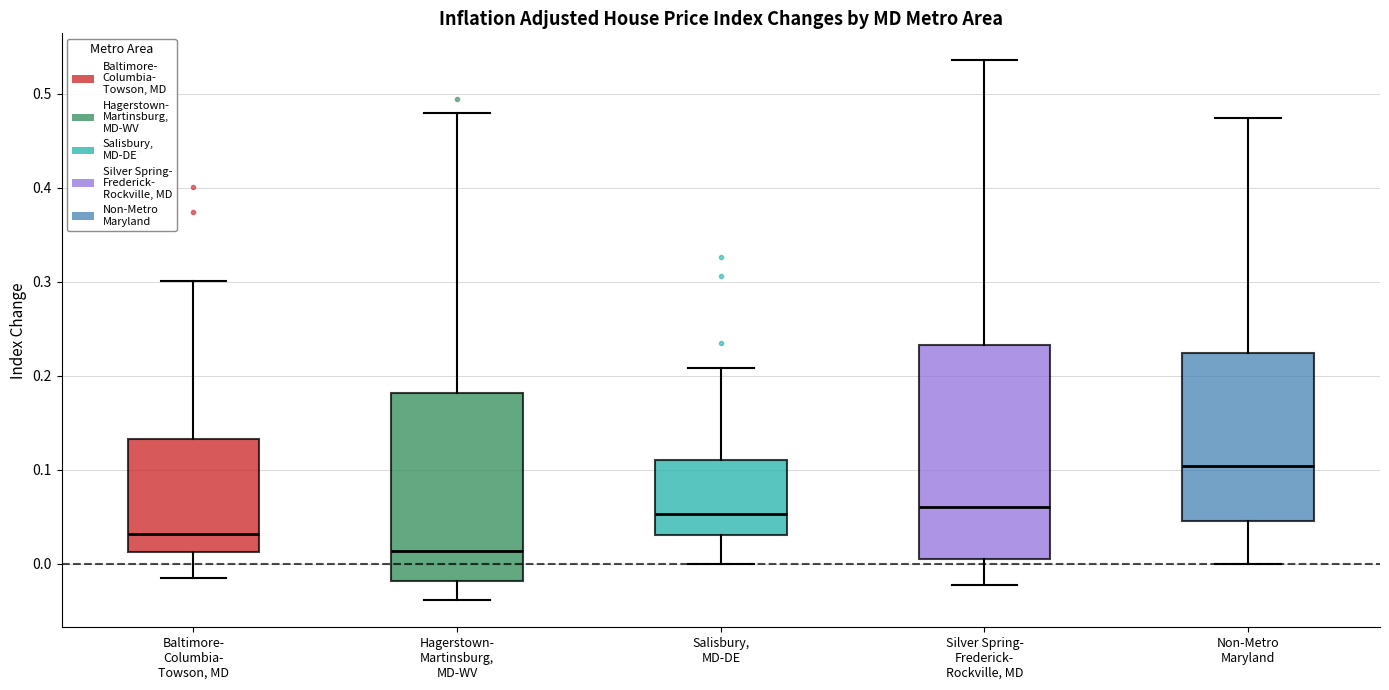

Which box's median line is the highest?

Non-Metro Maryland